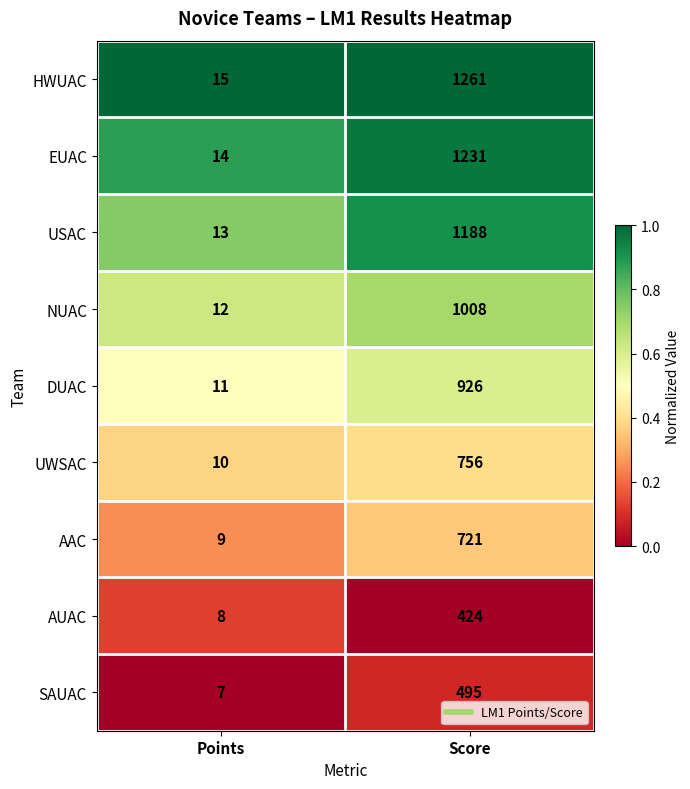

At which category does the chart reach its peak across all series?

Score